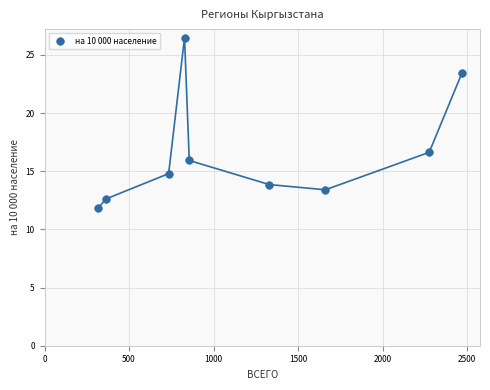

What Y value in the scatter plot is closest to 19?

16.6